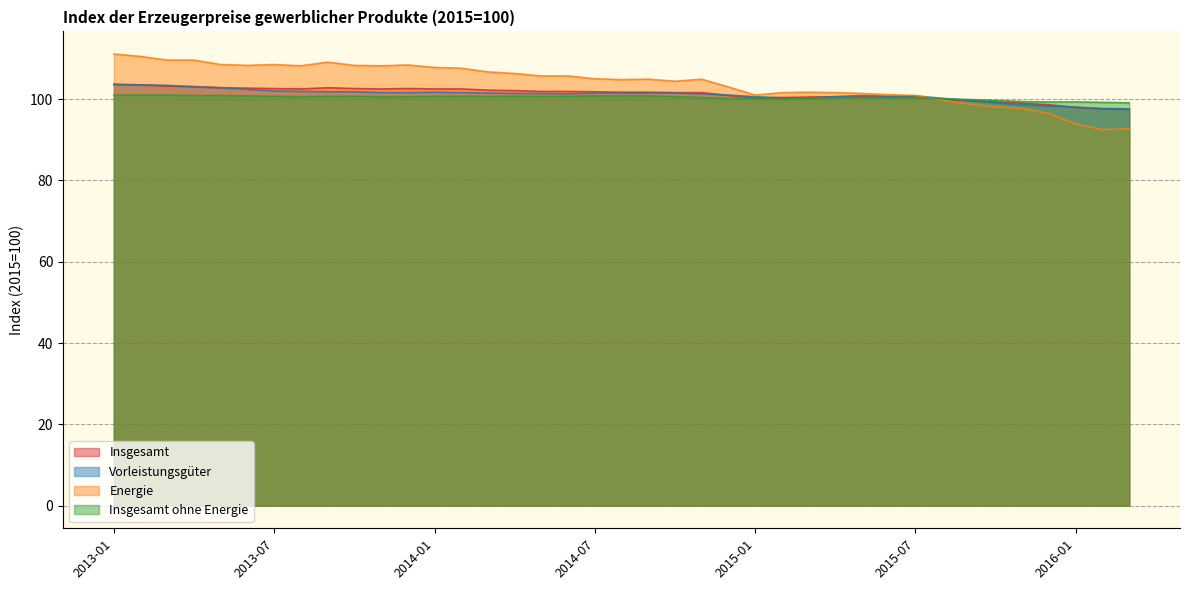

What position from the right is 2015-08?

8